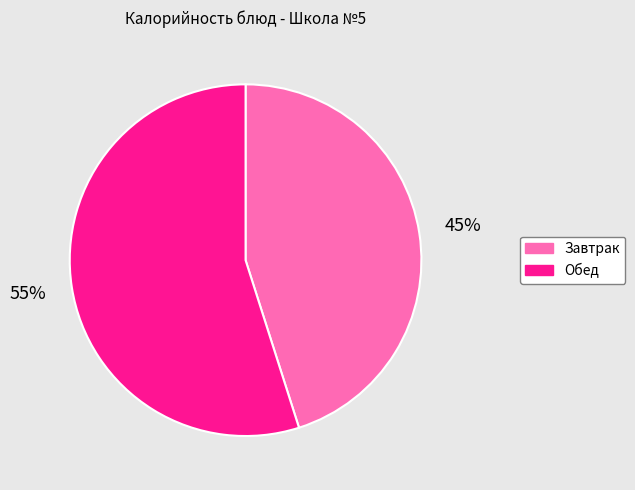

To the nearest percent, what is the average slice percentage?

50%